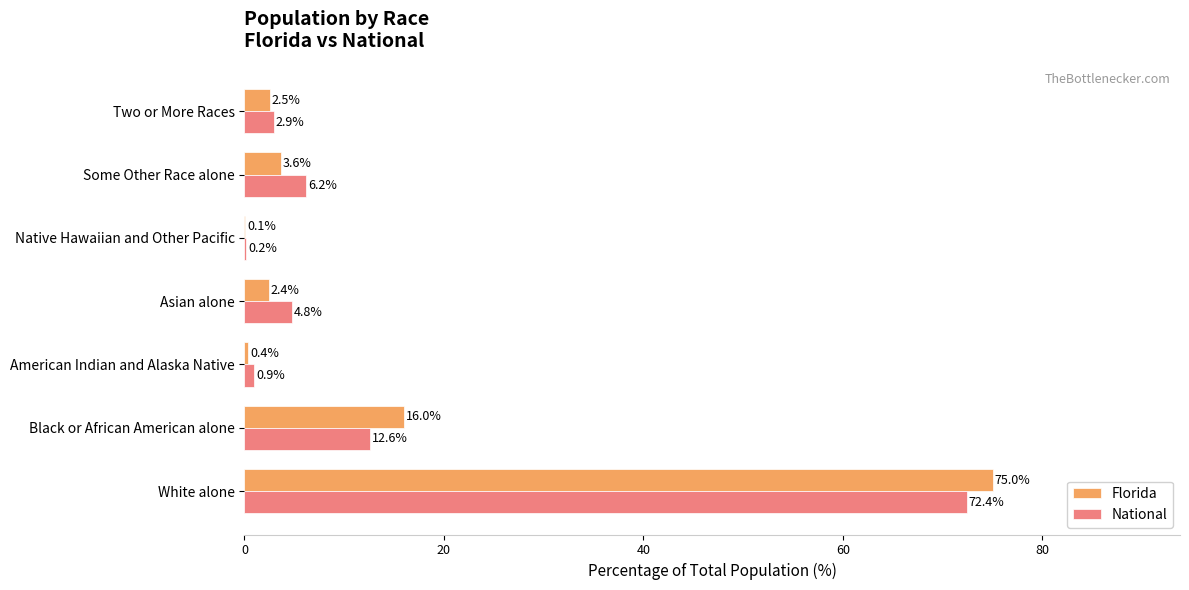

What is the sum of the Florida values at Native Hawaiian and Other Pacific and White alone?

75.1